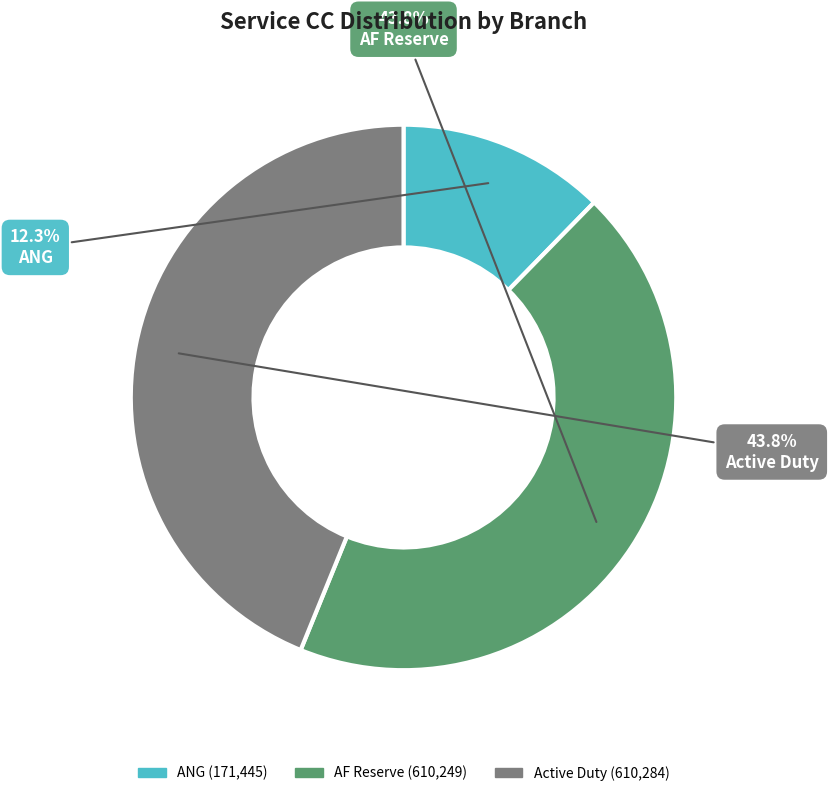

Which slice is the smallest?

ANG